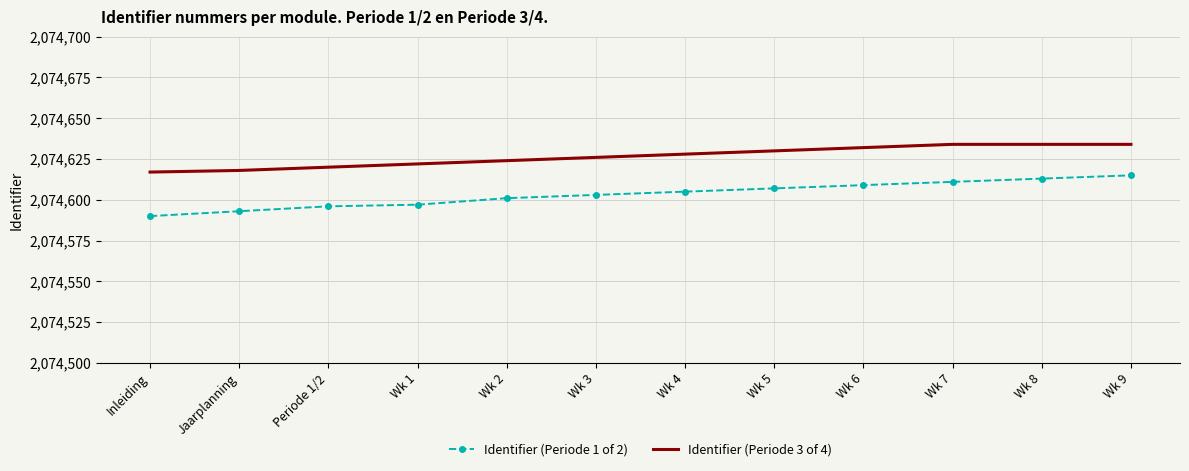

Reading left to right, extract all data points from this chart.

Identifier (Periode 1 of 2): Inleiding=2074590	Jaarplanning=2074593	Periode 1/2=2074596	Wk 1=2074597	Wk 2=2074601	Wk 3=2074603	Wk 4=2074605	Wk 5=2074607	Wk 6=2074609	Wk 7=2074611	Wk 8=2074613	Wk 9=2074615
Identifier (Periode 3 of 4): Inleiding=2074617	Jaarplanning=2074618	Periode 1/2=2074620	Wk 1=2074622	Wk 2=2074624	Wk 3=2074626	Wk 4=2074628	Wk 5=2074630	Wk 6=2074632	Wk 7=2074634	Wk 8=2074634	Wk 9=2074634